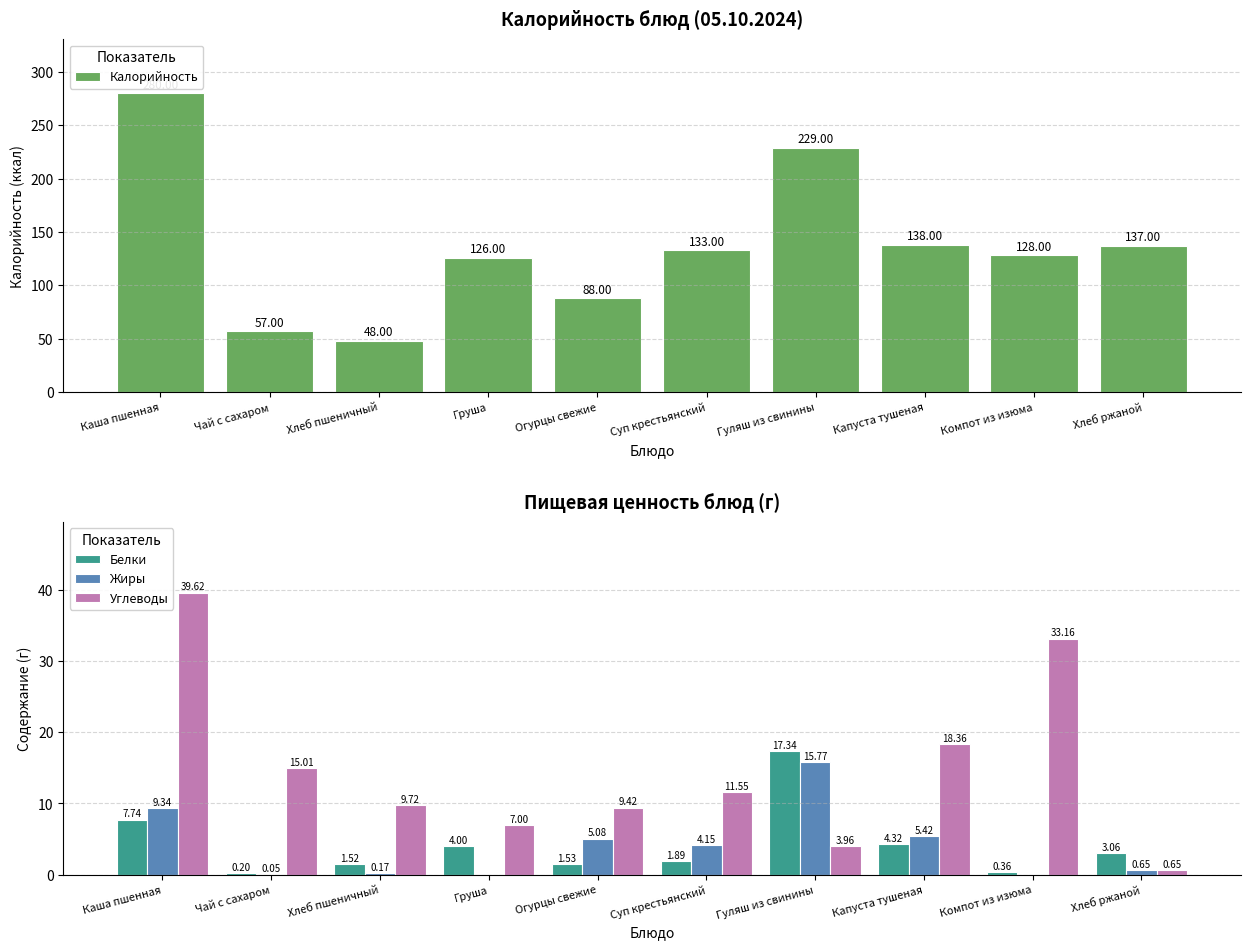

Reading left to right, list all the values displayed in this chart.

Калорийность: 280.0	57.0	48.0	126.0	88.0	133.0	229.0	138.0	128.0	137.0
Белки: 7.7	0.2	1.5	4.0	1.5	1.9	17.3	4.3	0.4	3.1
Жиры: 9.3	0.1	0.2	0.0	5.1	4.2	15.8	5.4	0.0	0.7
Углеводы: 39.6	15.0	9.7	7.0	9.4	11.6	4.0	18.4	33.2	0.7